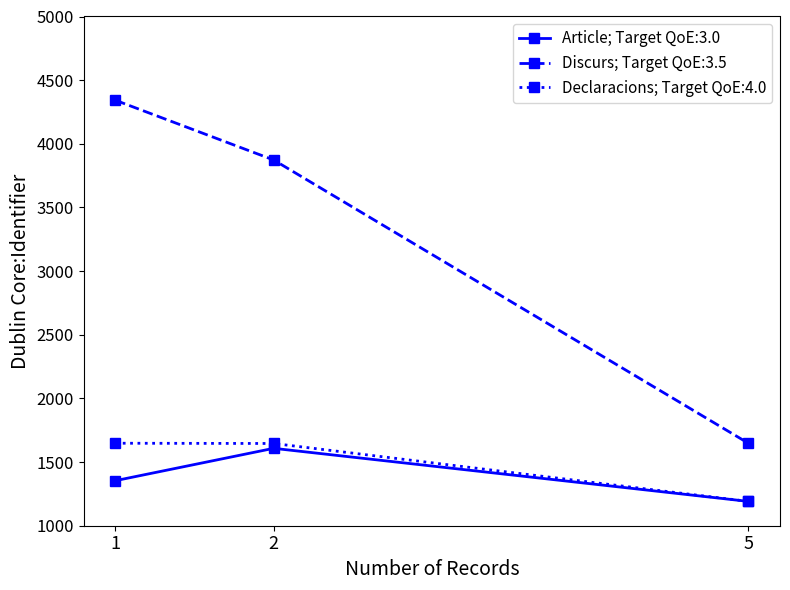

Is this an area chart (filled region under the line)?

No